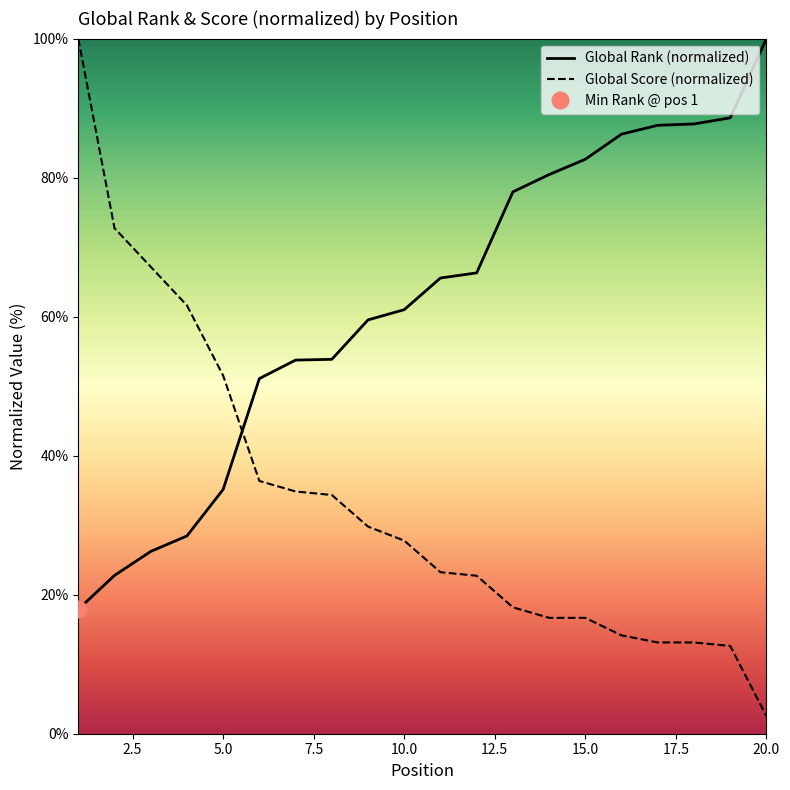

Between 6 and 14, which series saw the biggest shift?

Global Rank